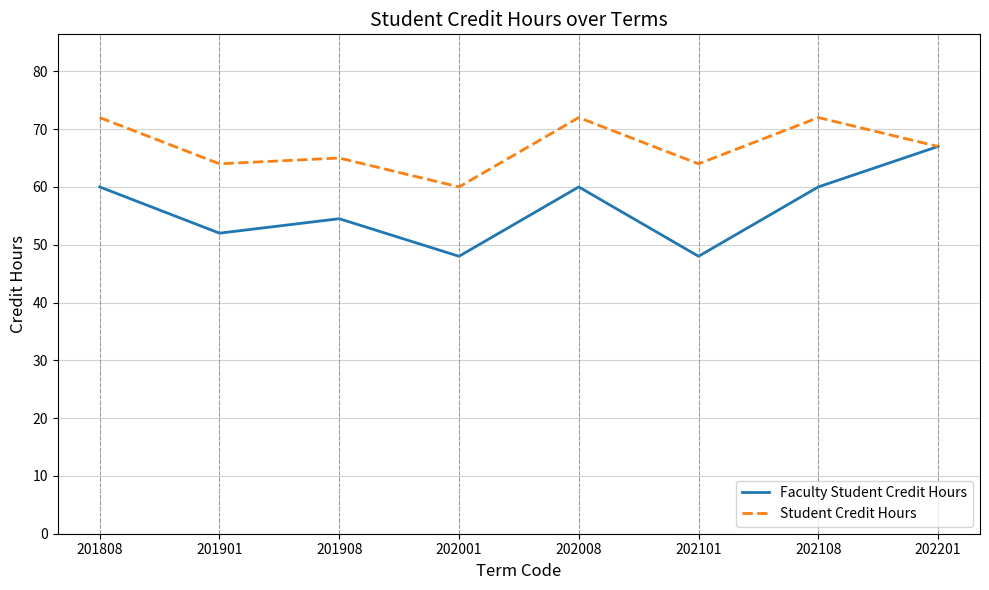

At which category is the sum across all series the highest?

202201